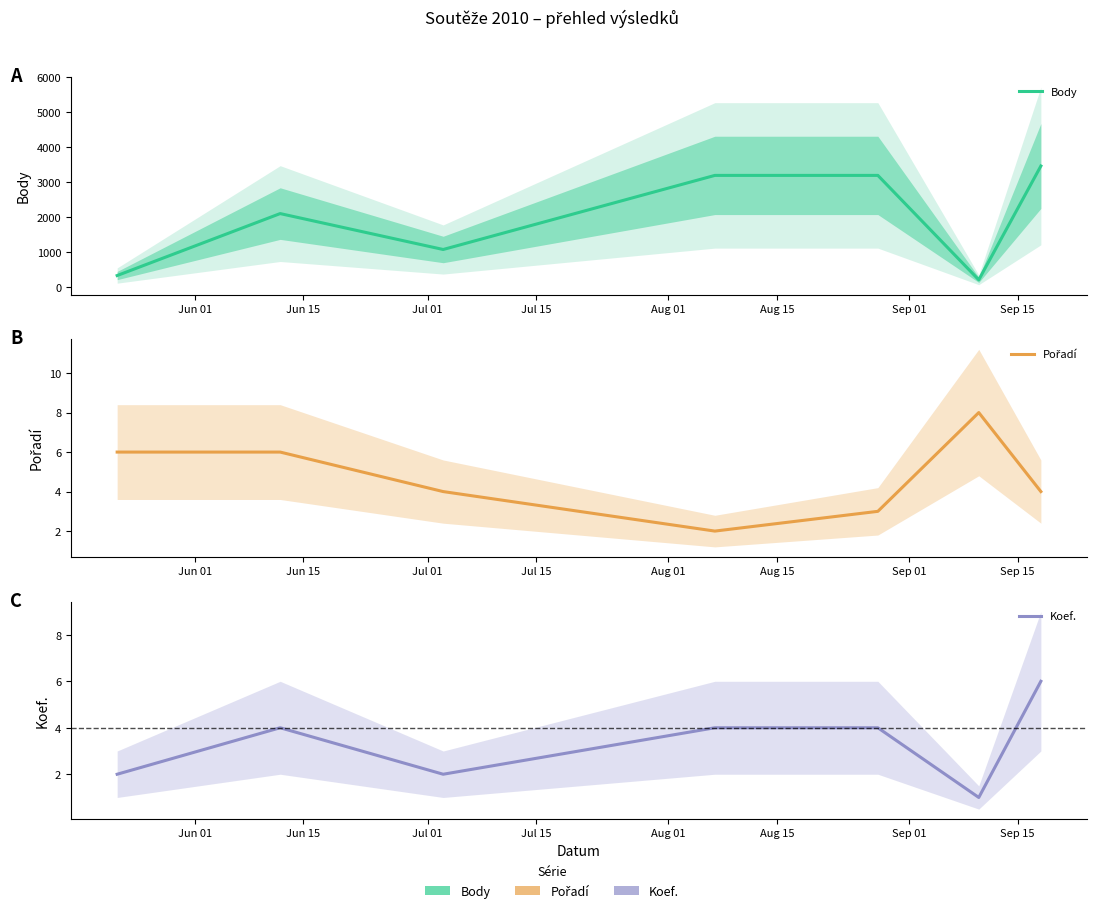

The value of Pořadí at Aug 01 is 5. True or false?

False